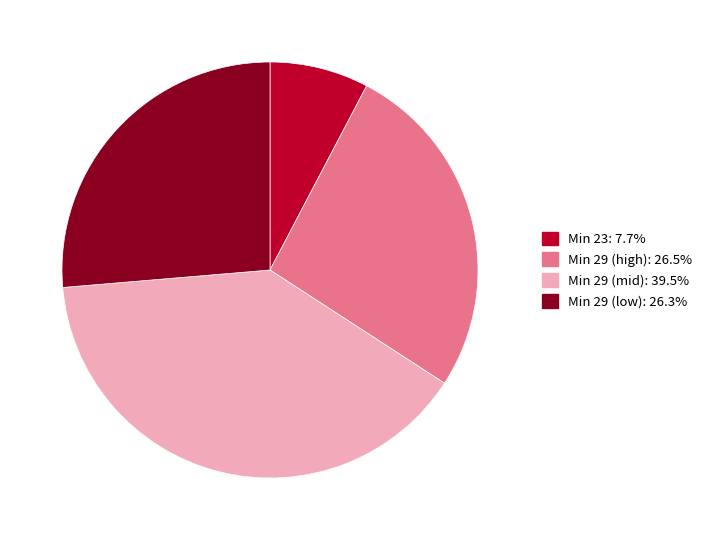

Does any single category account for the majority?

No